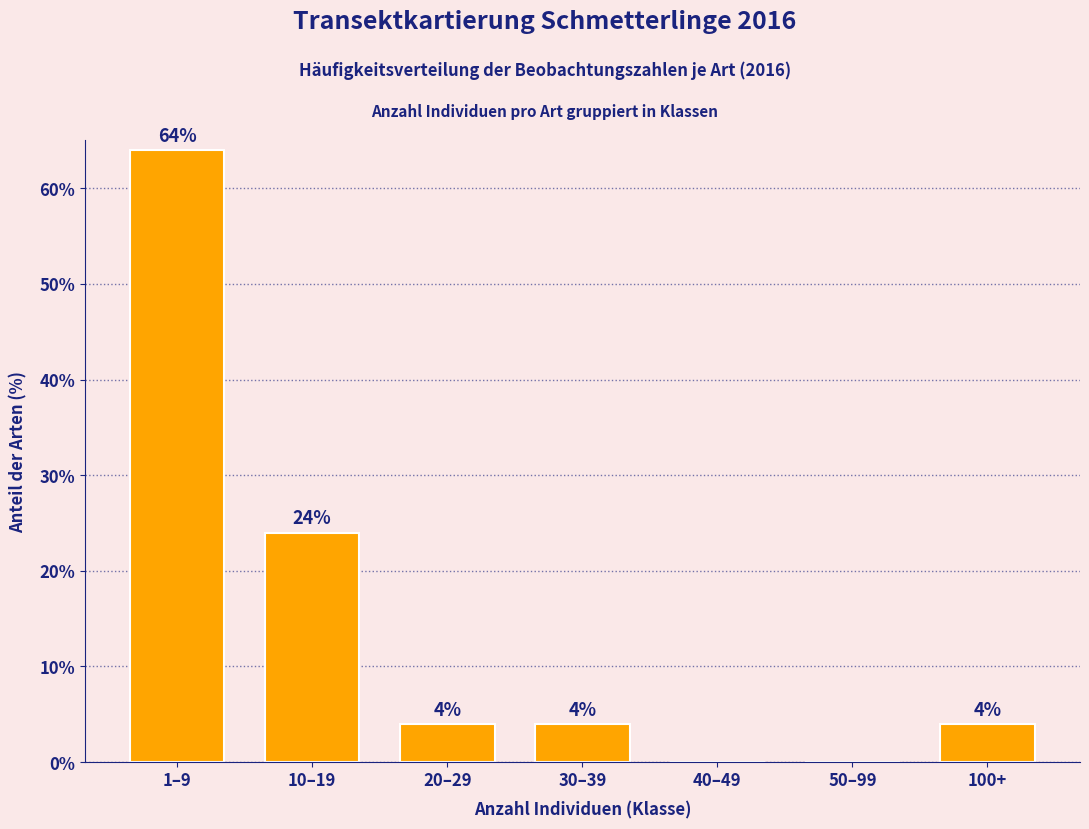

Reading right to left, extract all data points from this chart.

100+=4	50–99=0	40–49=0	30–39=4	20–29=4	10–19=24	1–9=64